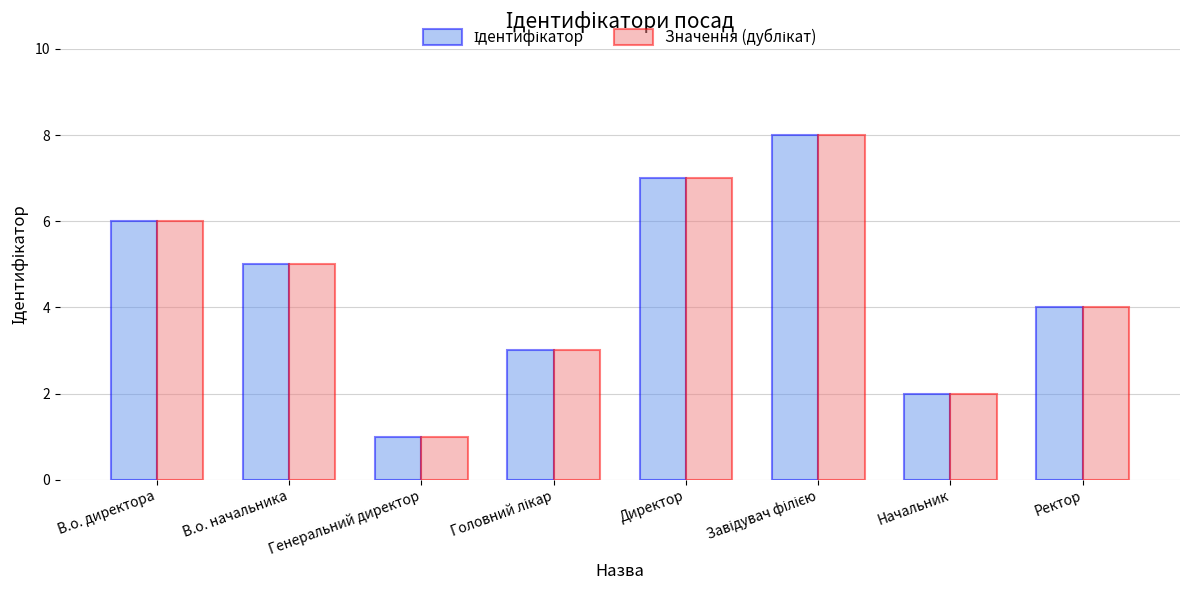

What is the total value across all series at Директор?

14